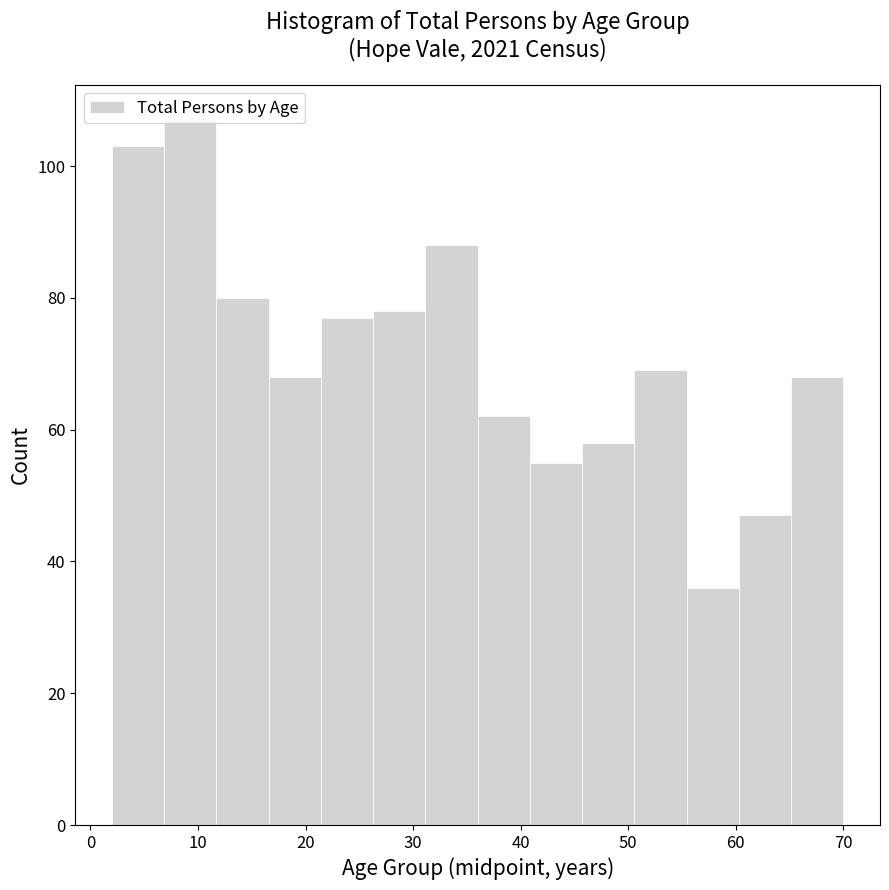

Over which range of the x-axis is the bar tallest?

7 to 12